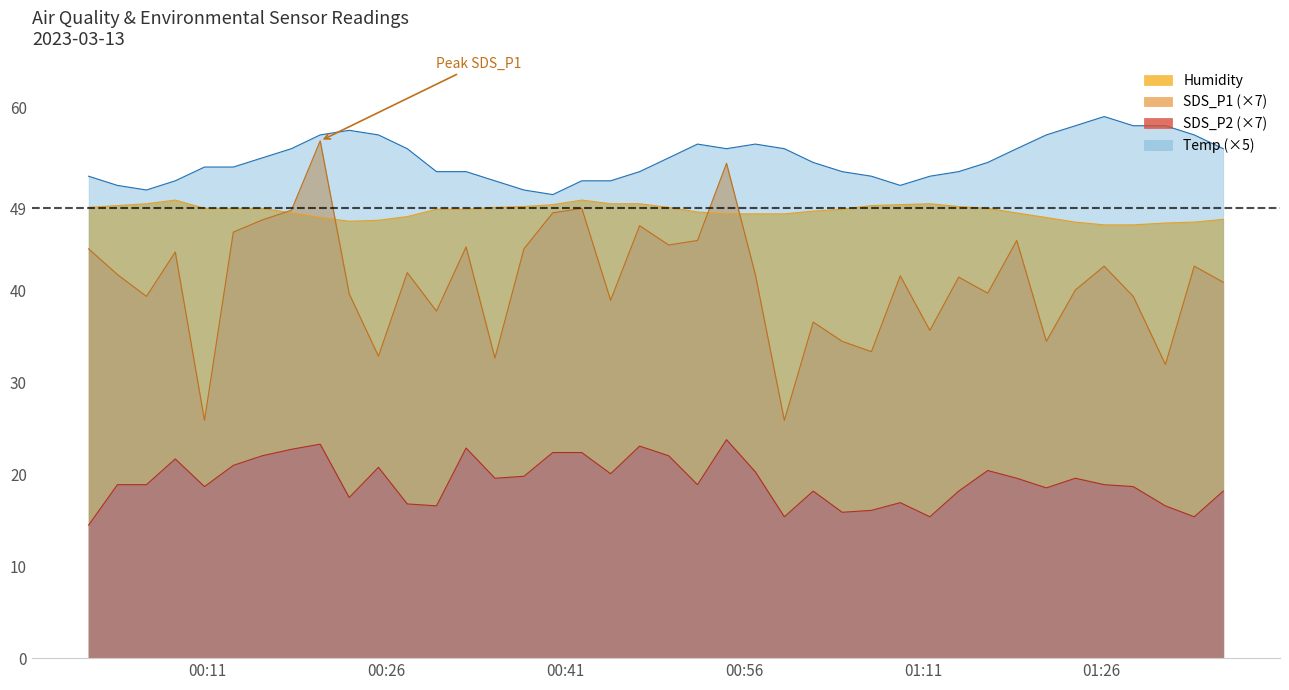

True or false: SDS_P2 (×7) and Temp (×5) cross at least once.

False